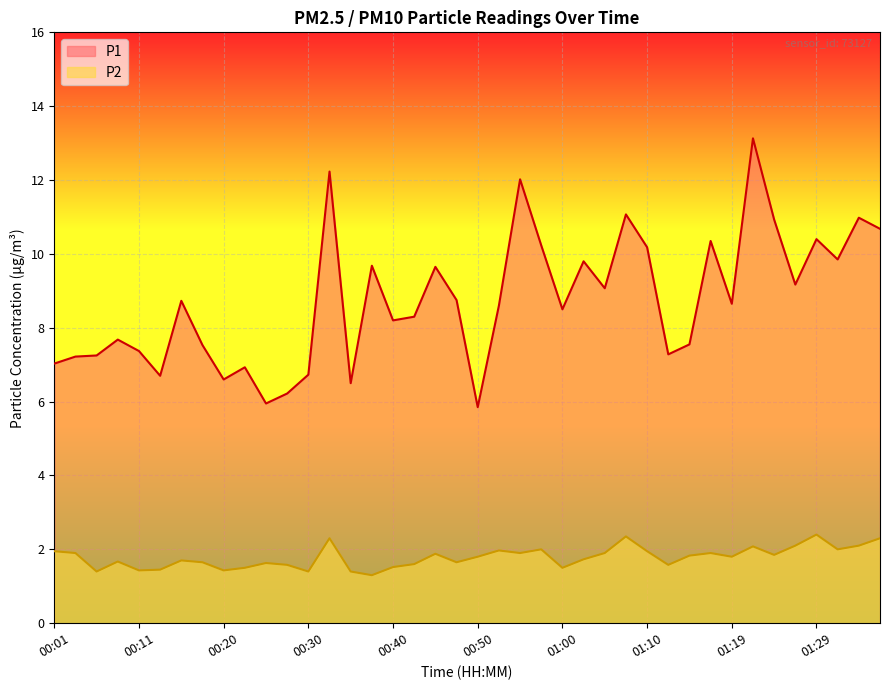

The value of P1 at 00:45 is 14.0. True or false?

False